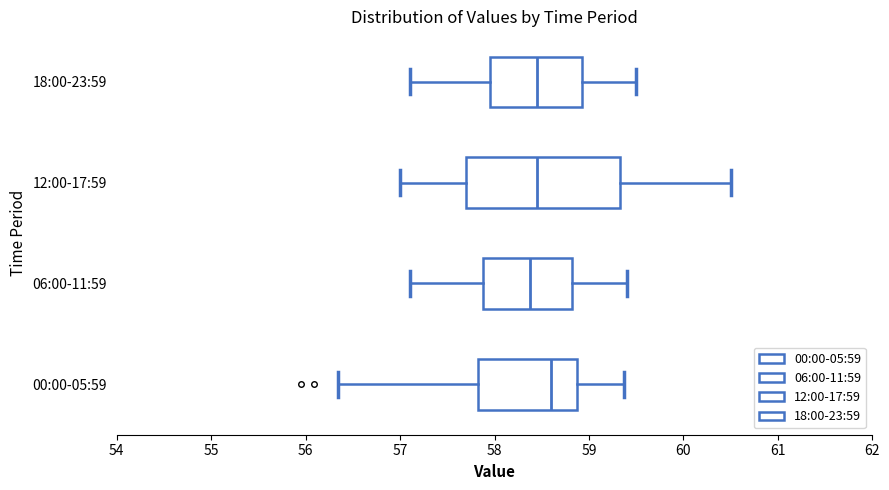

Reading bottom to top, transcribe this box plot: for each box, give where its median line is, the range the box spans, and where its two whiskers end, as read against the x-axis. The values are not printed on the chart, so give them approximately, as read against the axis.

00:00-05:59: median 58.6, box 57.8 to 58.9, whiskers 56.3 to 59.4
06:00-11:59: median 58.4, box 57.9 to 58.8, whiskers 57.1 to 59.4
12:00-17:59: median 58.5, box 57.7 to 59.3, whiskers 57.0 to 60.5
18:00-23:59: median 58.5, box 58.0 to 58.9, whiskers 57.1 to 59.5